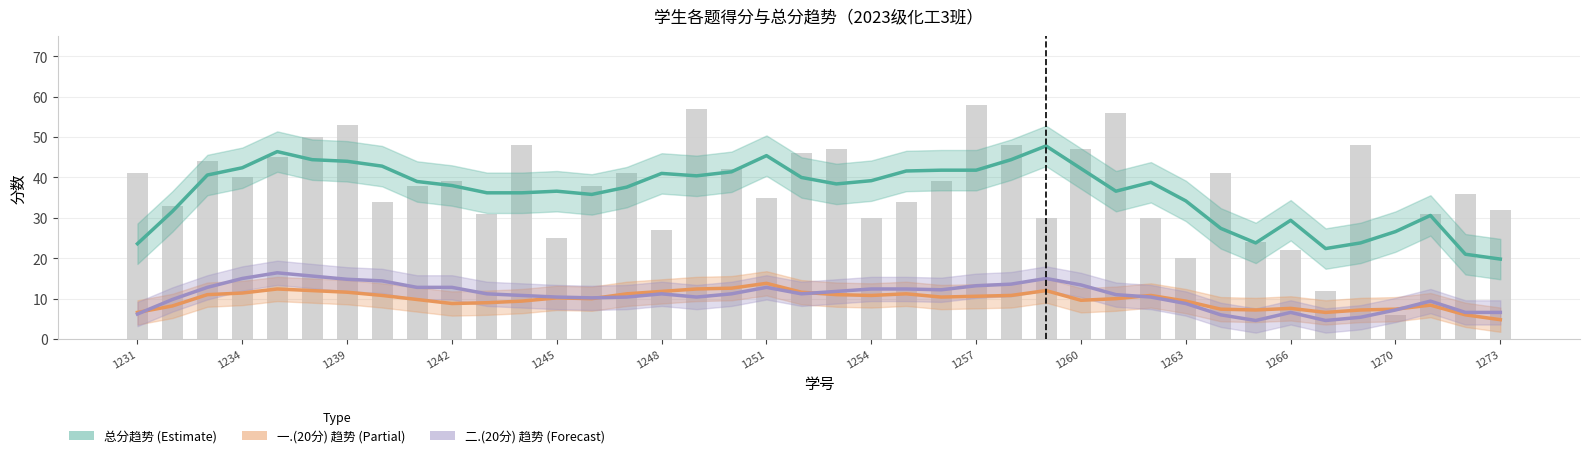

Does the chart contain any negative values?

No